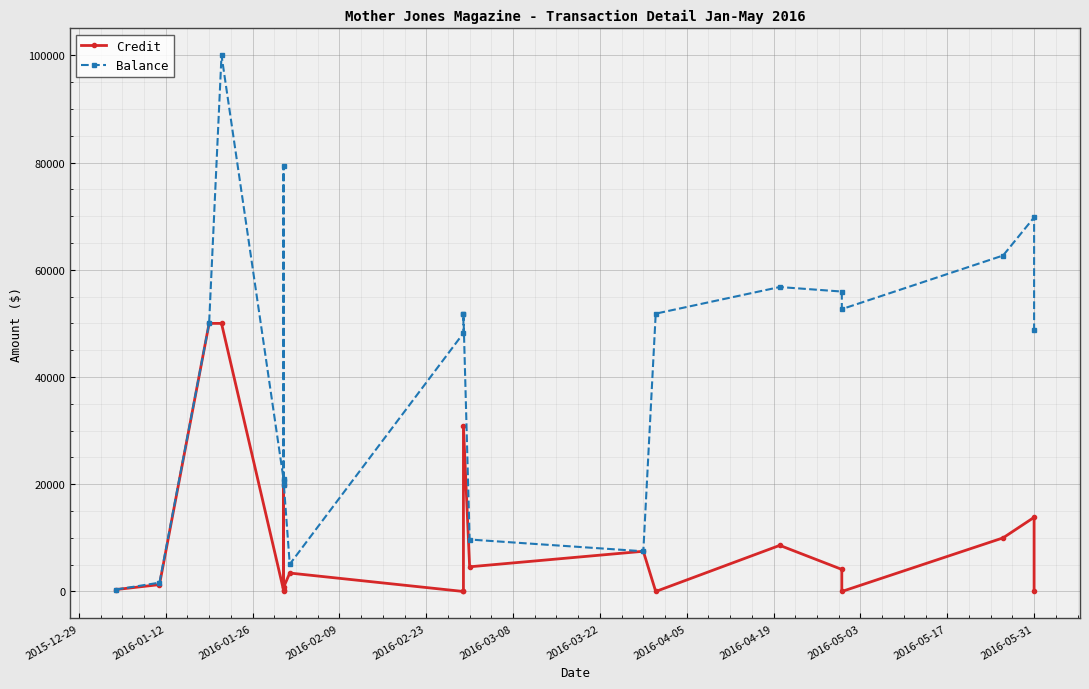

Which series has the largest total across all categories?

Balance